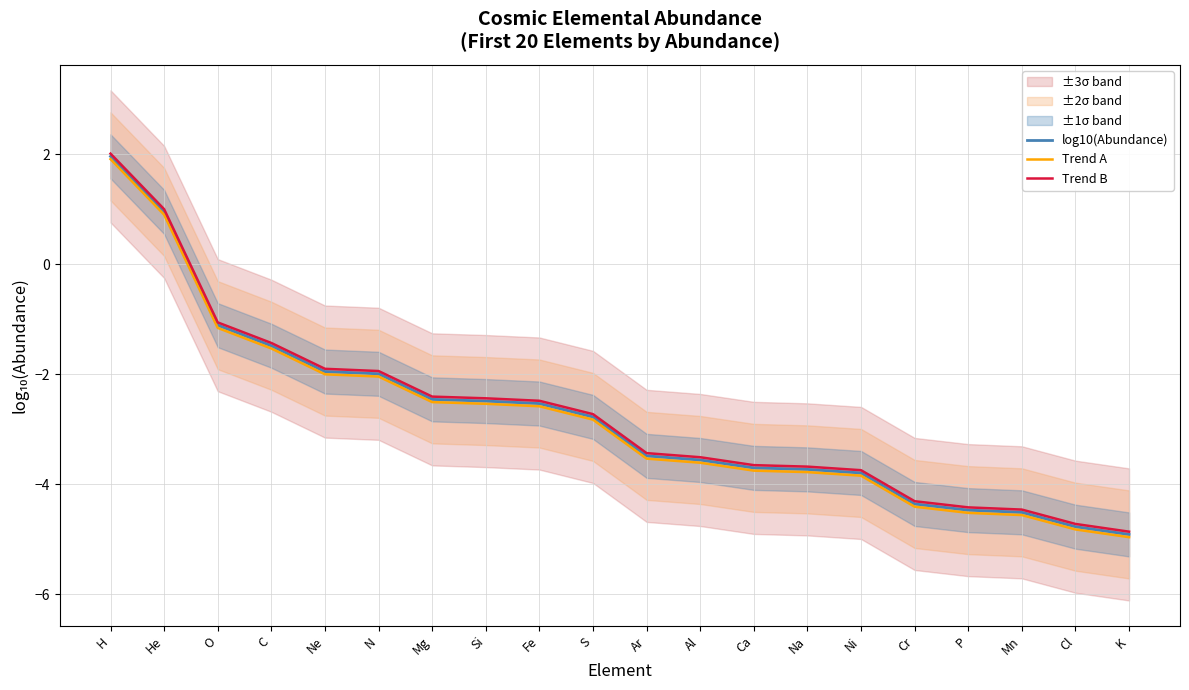

True or false: Trend A and log10(Abundance) intersect in this chart.

False